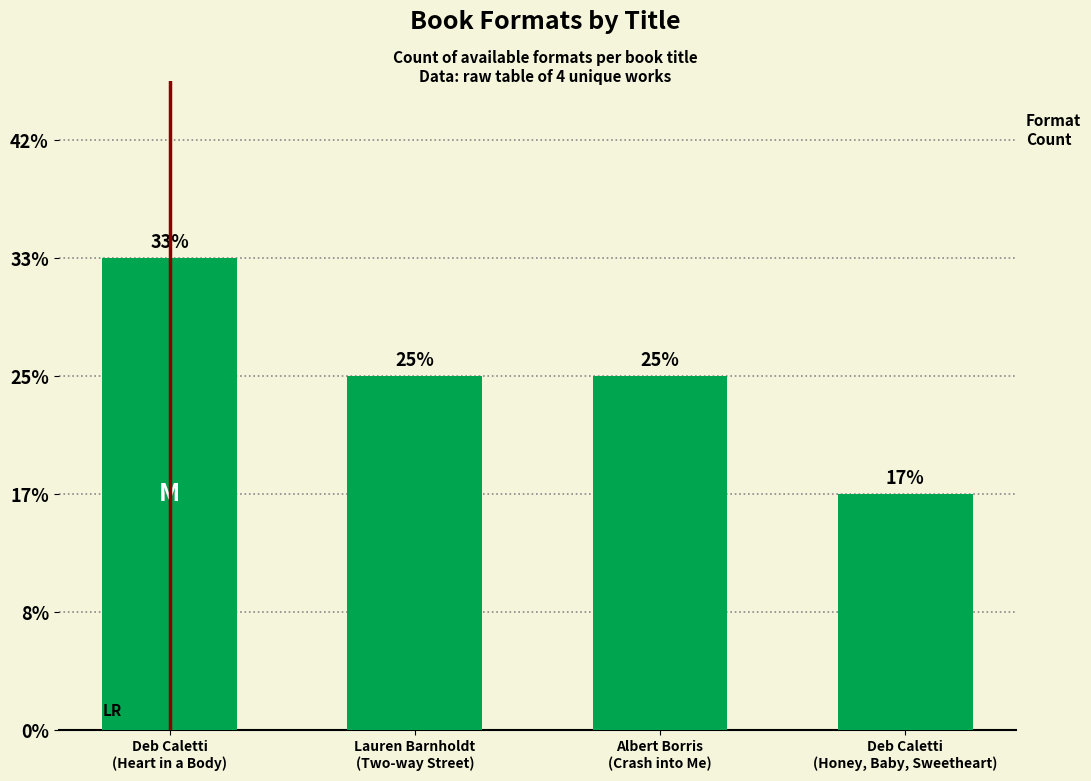

Reading left to right, what are all the values shown in this chart?

4	3	3	2